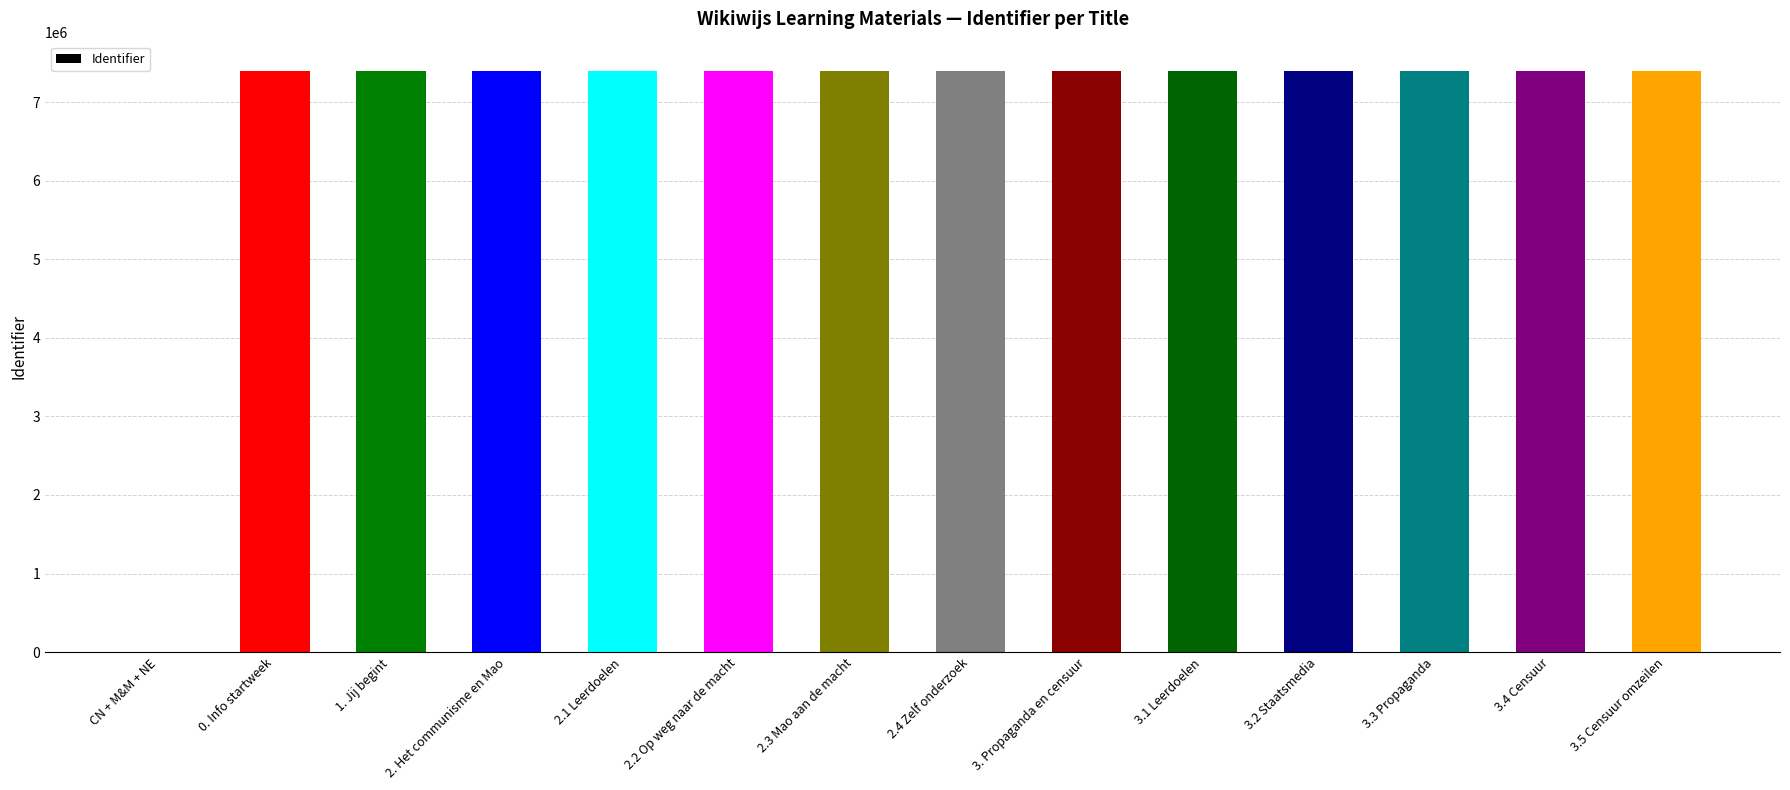

What is the ratio of the value at 2.3 Mao aan de macht to the value at 3.3 Propaganda?

1.0